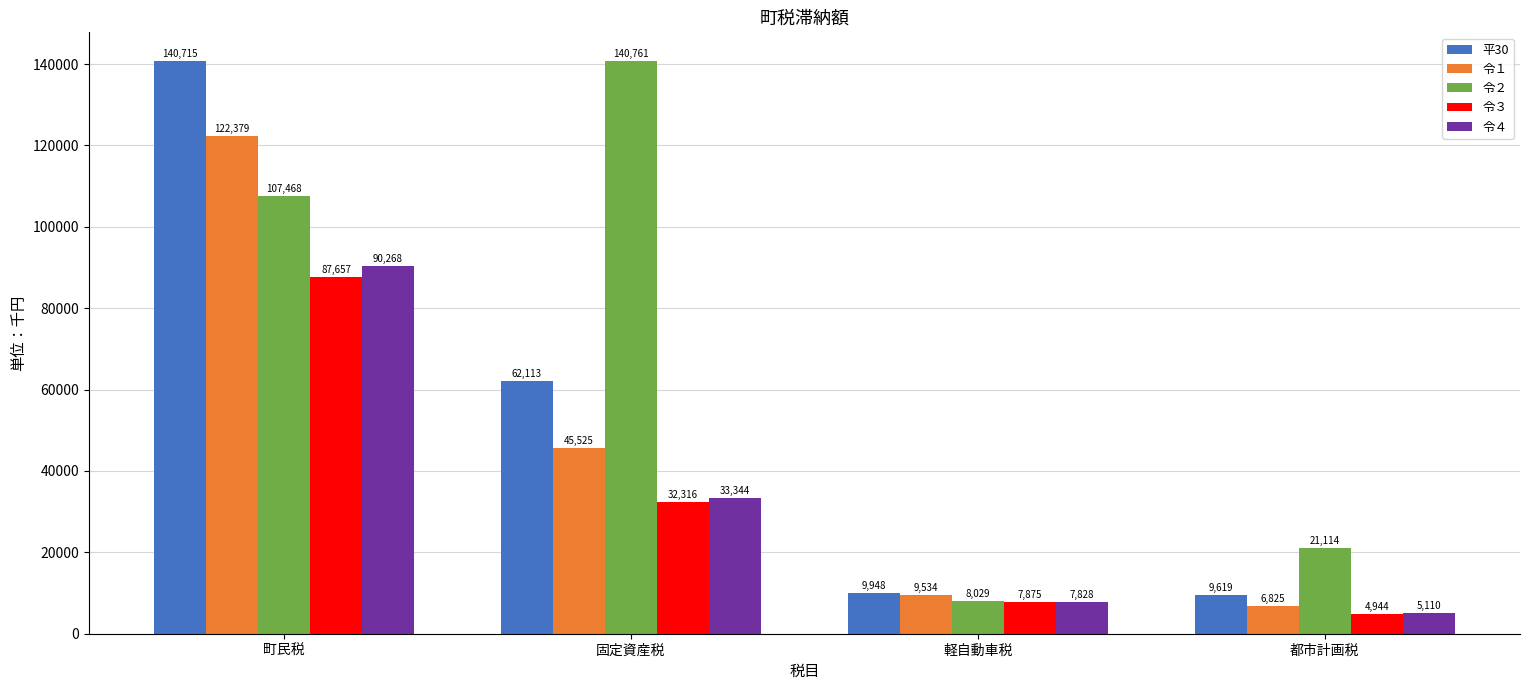

How many data points does each series have?

4